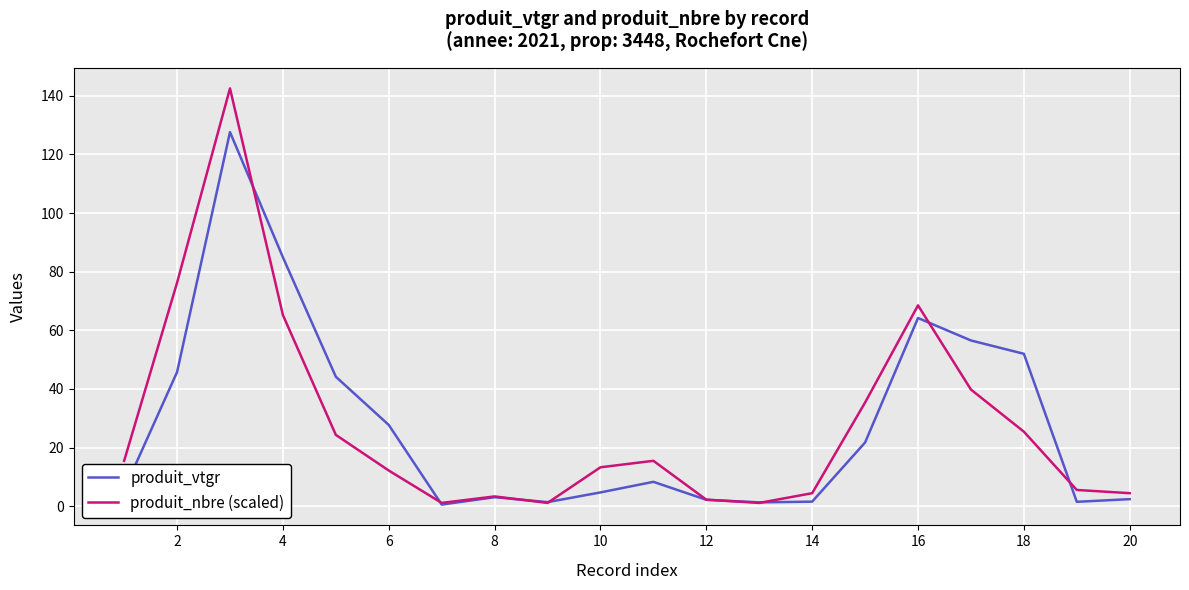

List the series in order of their peak value, lowest first.

produit_vtgr, produit_nbre (scaled)